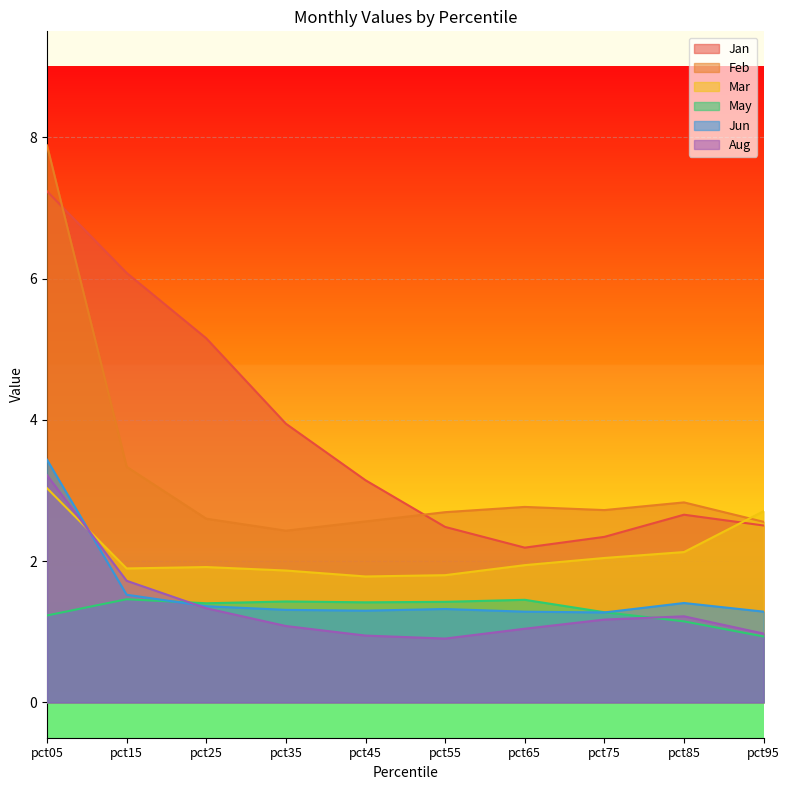

At how many categories does at least one series exceed 4?

3